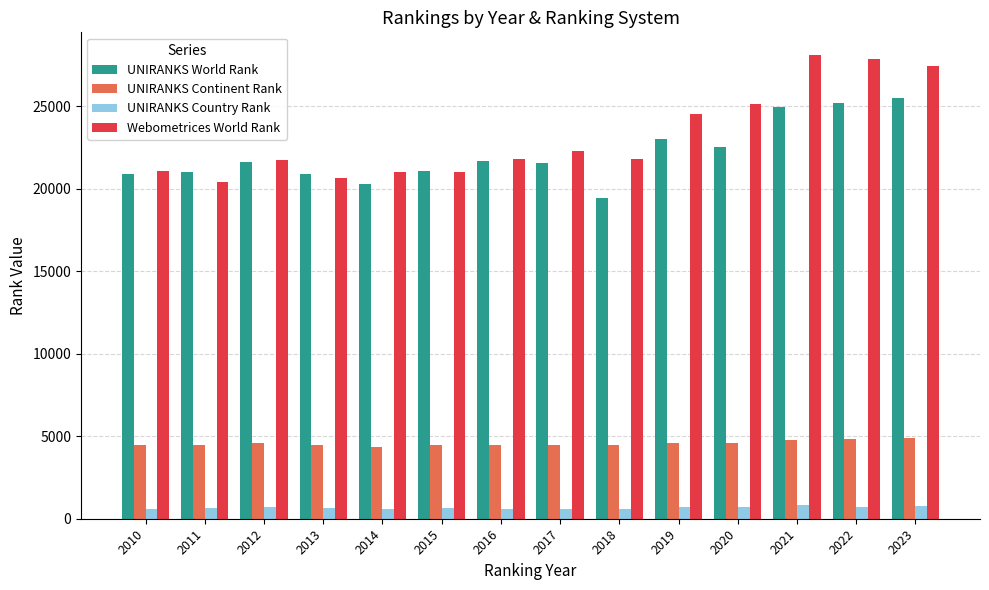

What is the difference between the highest and lowest values at 2023?

26693